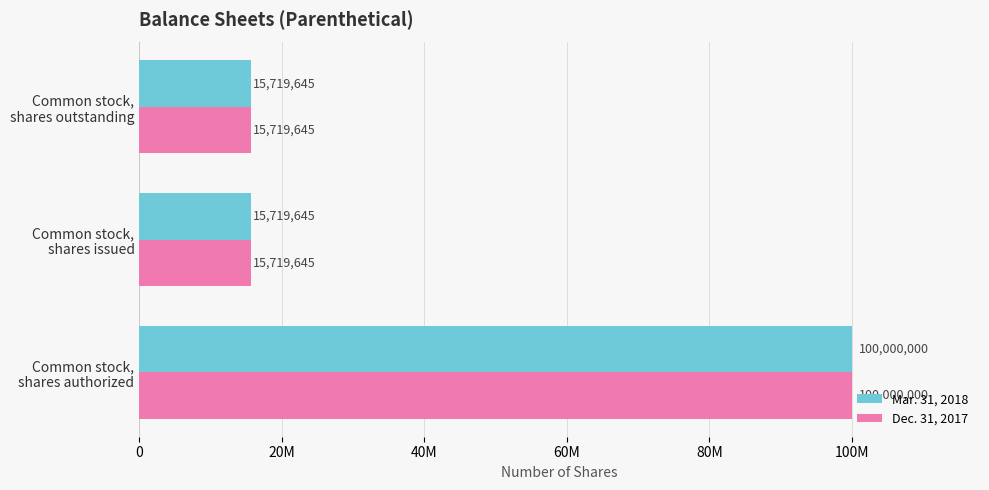

What are all the series names shown in the legend?

Mar. 31, 2018, Dec. 31, 2017